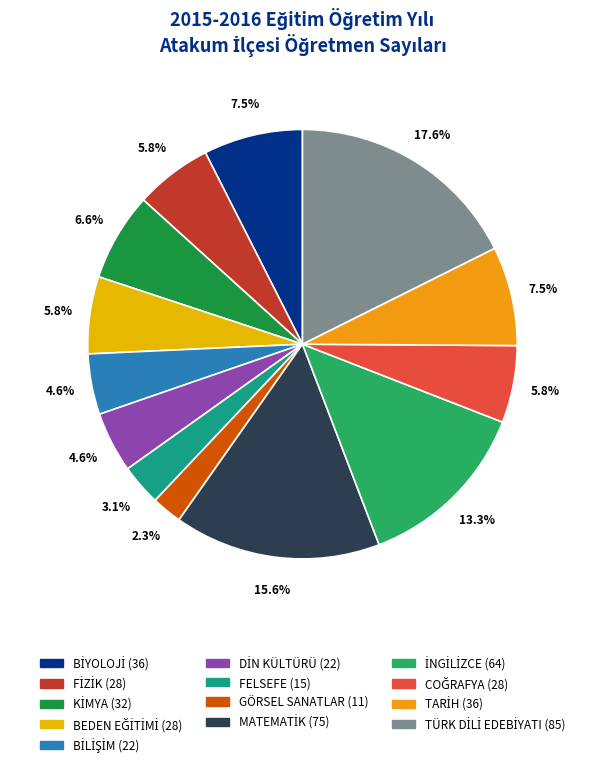

Is the sum of TARİH and KİMYA greater than half?

No